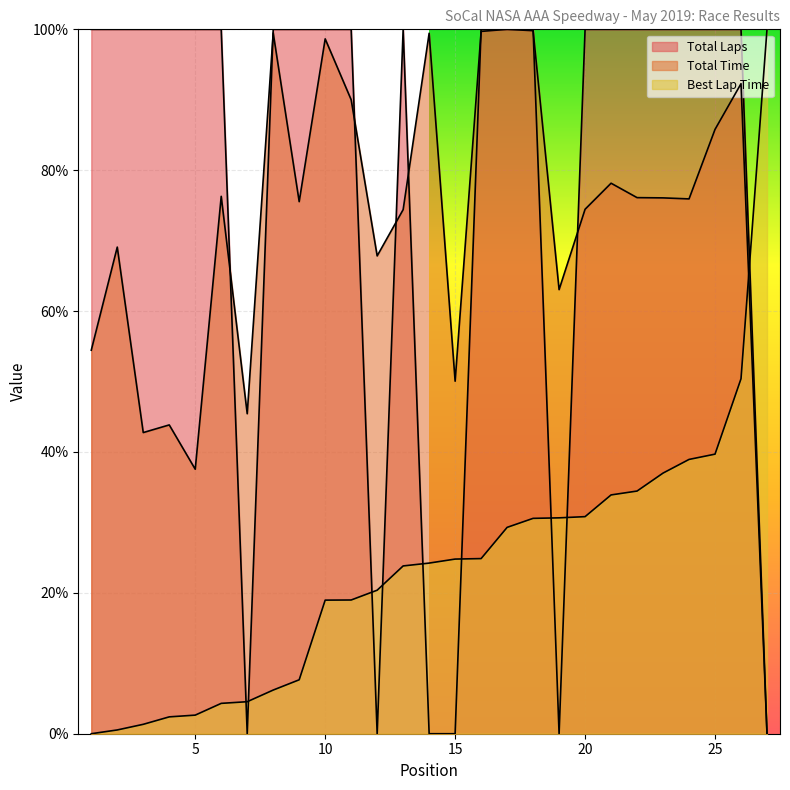

What is the spread (max minus min) of values at 14?

1.0